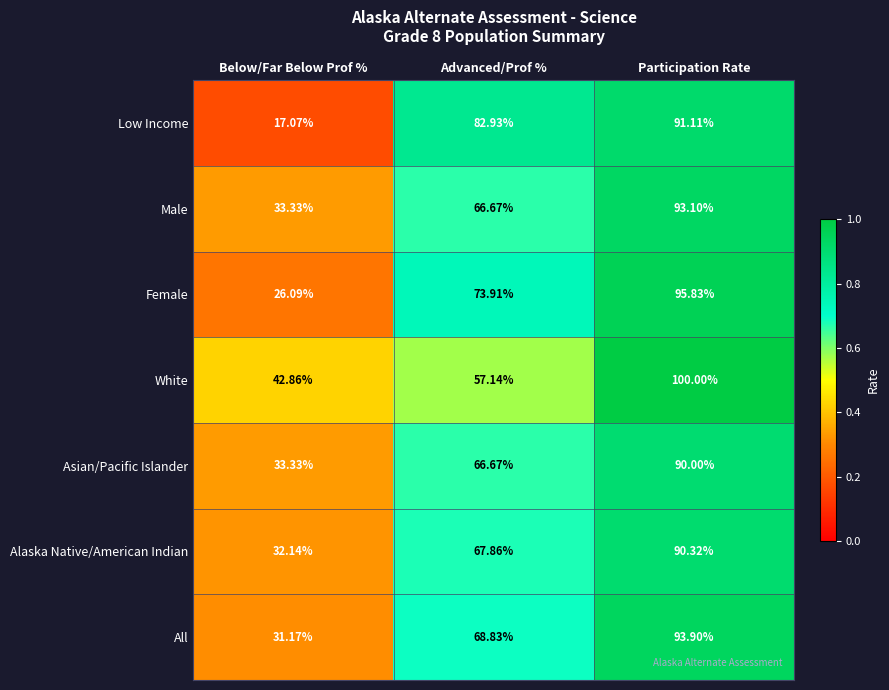

What is the spread (max minus min) of values at Participation Rate?

10.0